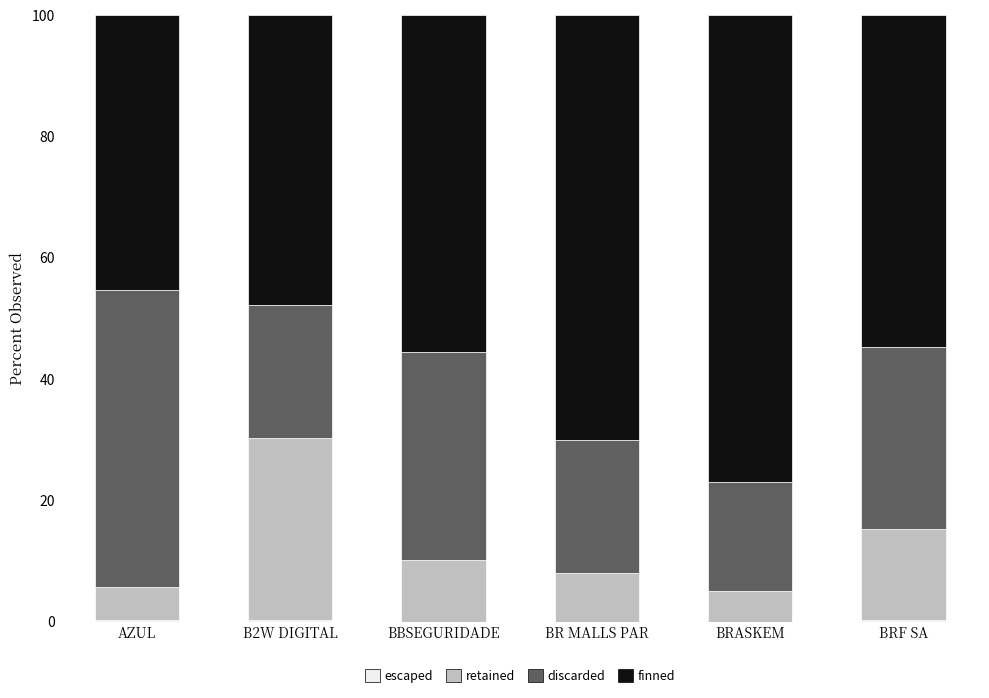

Are the bars grouped side by side (vs. stacked)?

No